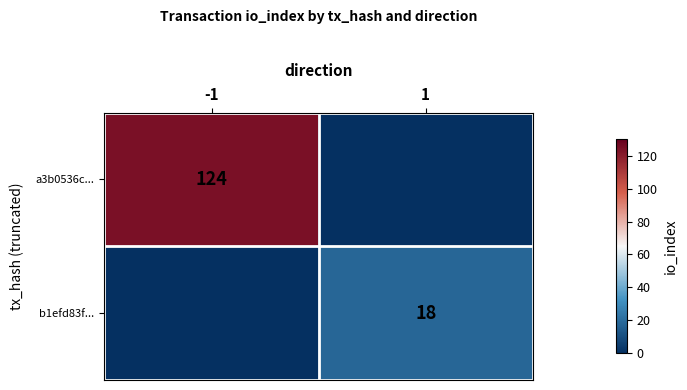

True or false: a3b0536c... has a value of 124 at -1.

True